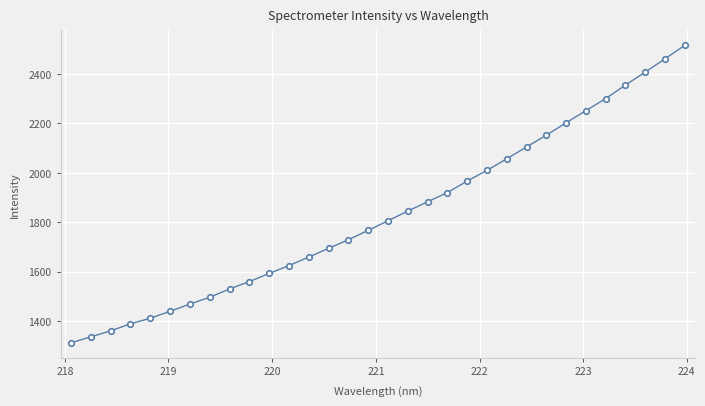

True or false: the data has more than 2 interior local peaks.

False